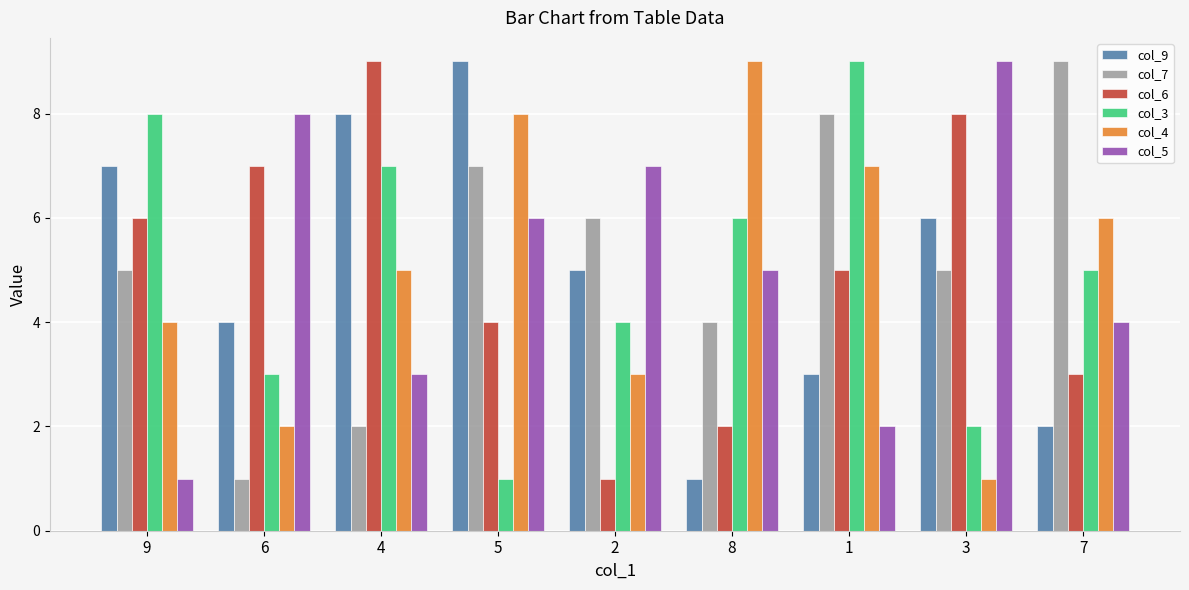

What is the sum of all col_4 values?

45